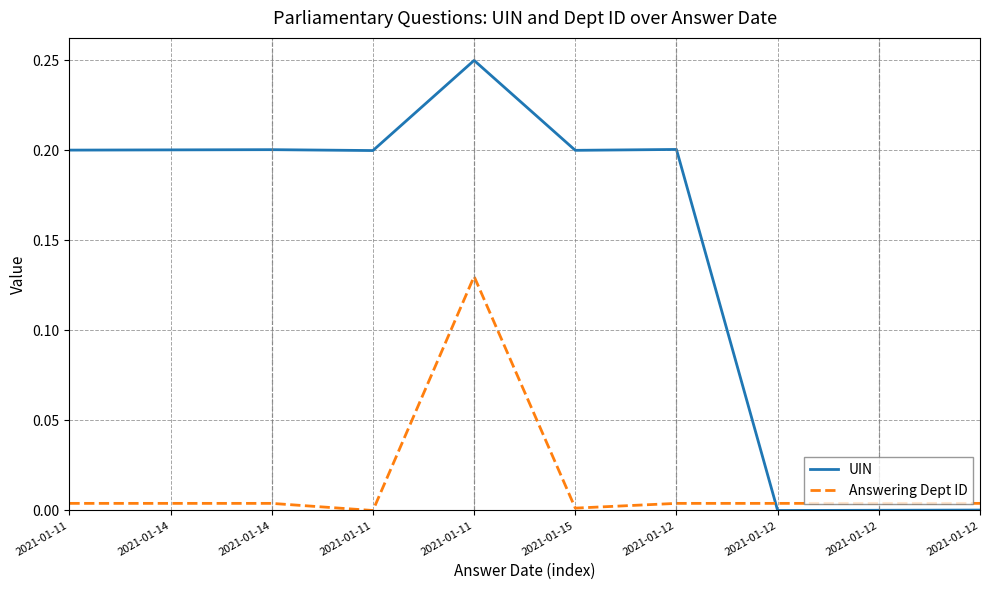

What is the sum of the Answering Dept ID values at 2021-01-11 and 2021-01-12?

0.1